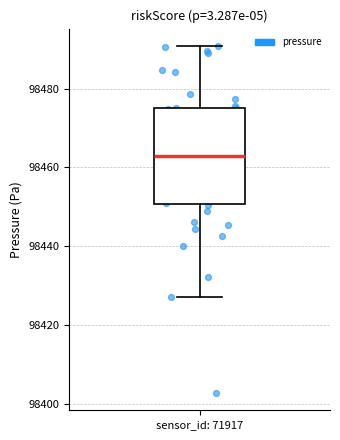

Transcribe this box plot: give where the median line is, the range the box spans, and where the two whiskers end, as read against the y-axis. The values are not printed on the chart, so give them approximately, as read against the axis.

median 98464, box 98450 to 98474, whiskers 98428 to 98490